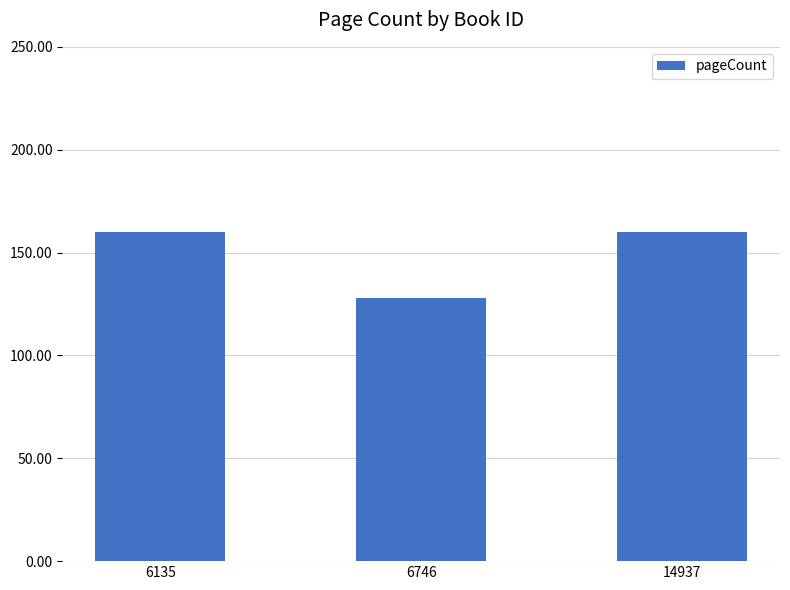

Reading left to right, transcribe all the data shown in this chart.

6135=160	6746=128	14937=160